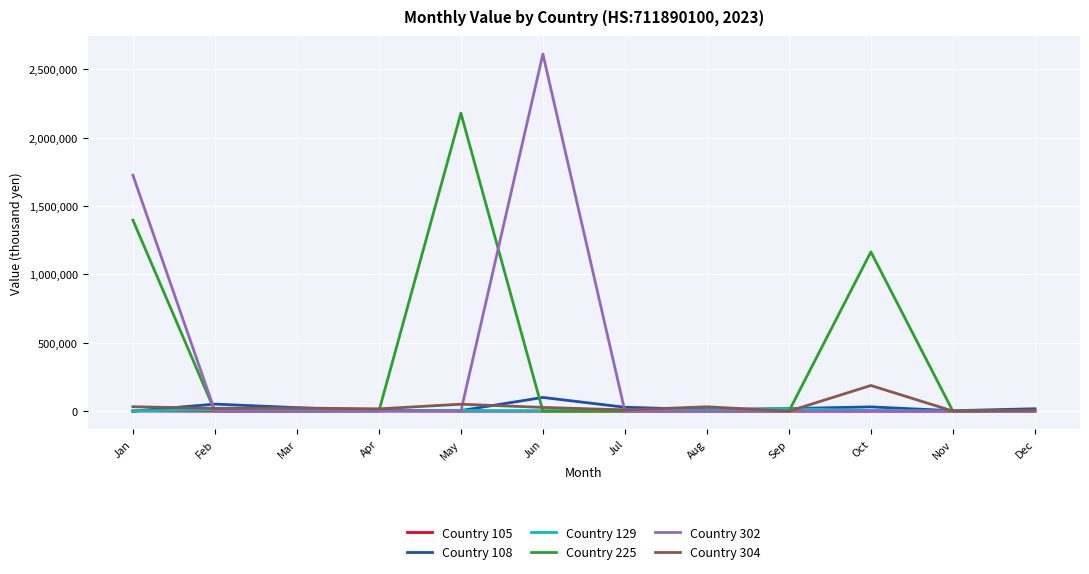

Is the value of Country 225 at Oct greater than the value of Country 129 at Apr?

Yes